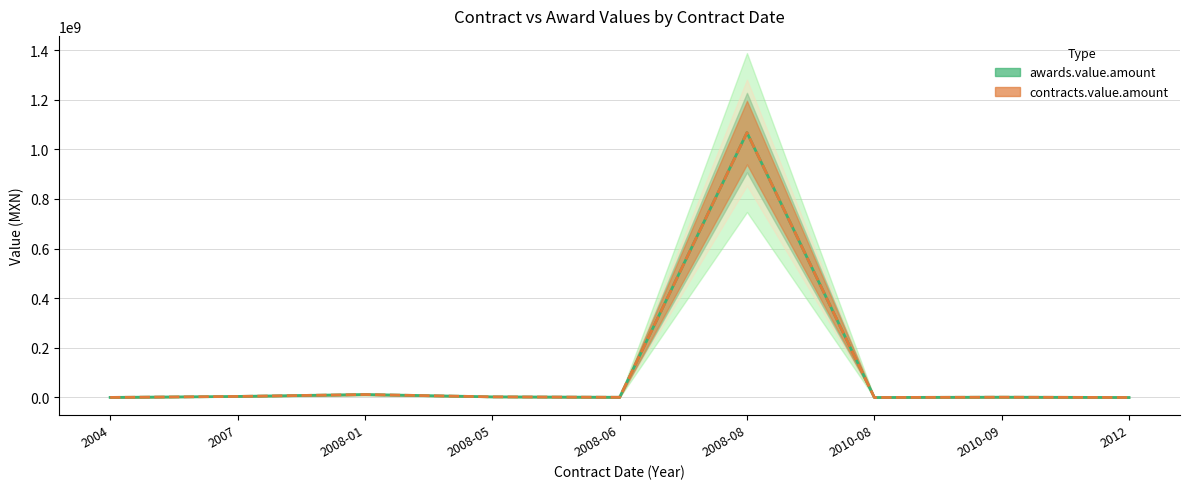

Is it true that awards.value.amount equals 1220968.4 at 2010-09?

True